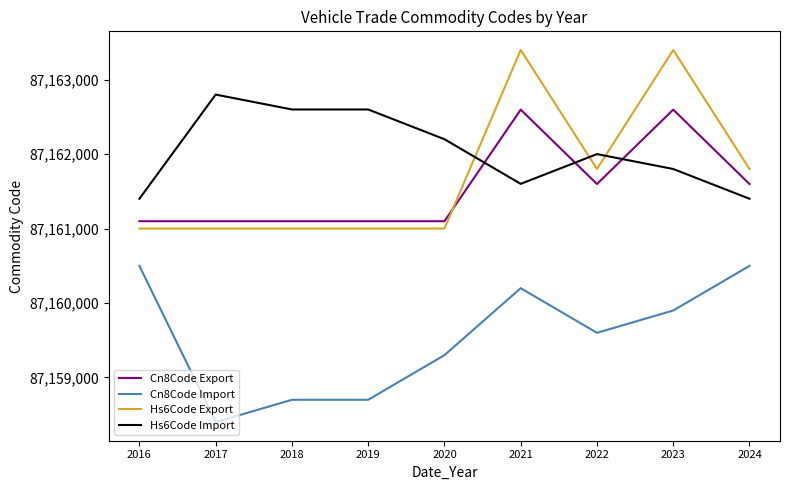

What is the difference between the highest and lowest values at 2019?

3902